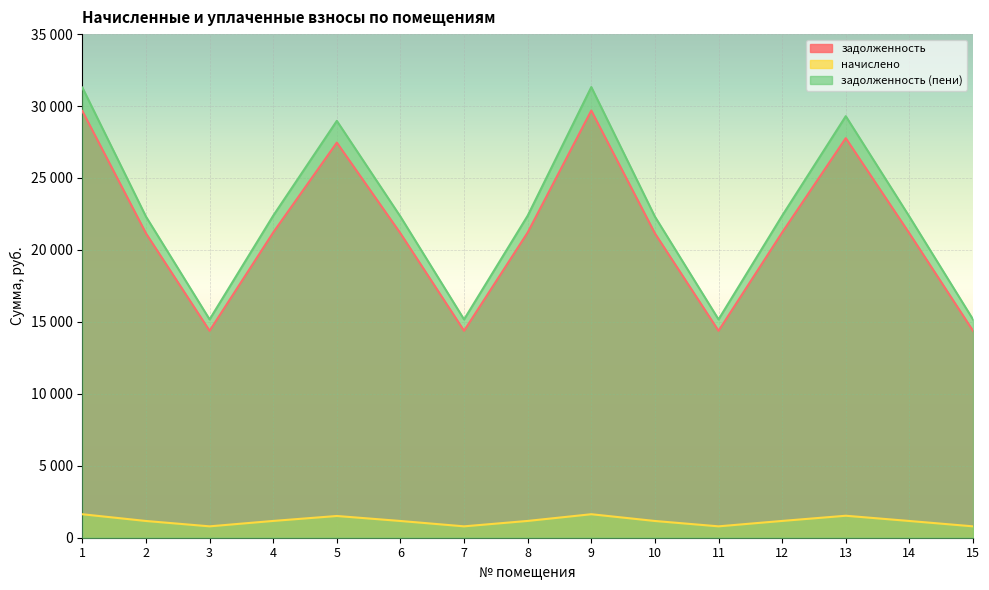

Reading left to right, extract all data points from this chart.

задолженность: 29656.1	21152.0	14379.7	21213.8	27460.6	21152.0	14379.7	21213.8	29687.0	21152.0	14379.7	21213.8	27769.8	21152.0	14379.7
начислено: 1631.2	1163.5	791.0	1166.9	1510.5	1163.5	791.0	1166.9	1633.0	1163.5	791.0	1166.9	1527.5	1163.5	791.0
задолженность (пени): 31287.3	22315.5	15170.7	22380.7	28971.1	22315.5	15170.7	22380.7	31320.0	22315.5	15170.7	22380.7	29297.3	22315.5	15170.7